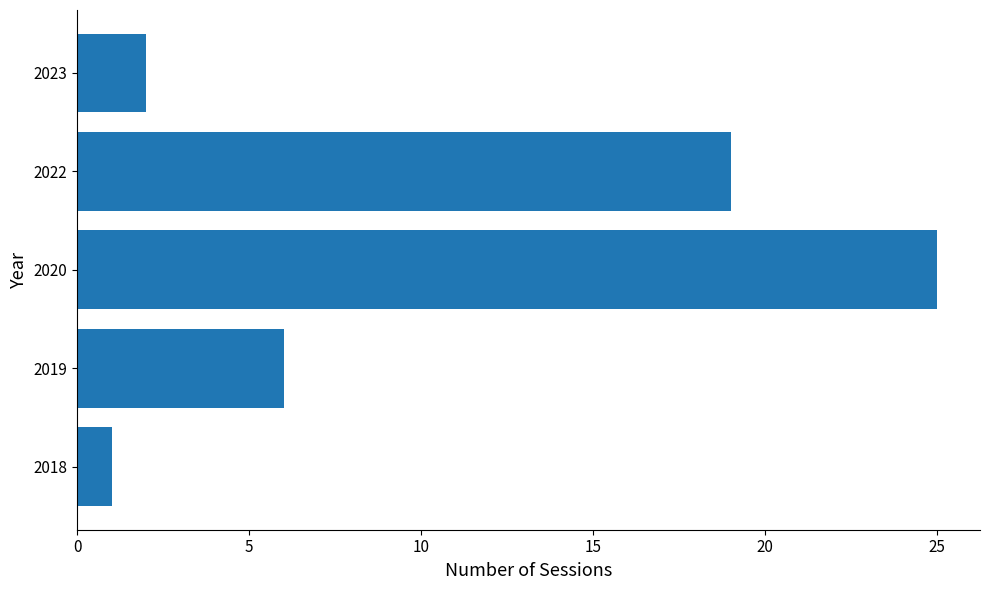

What is the maximum value shown in the chart?

25